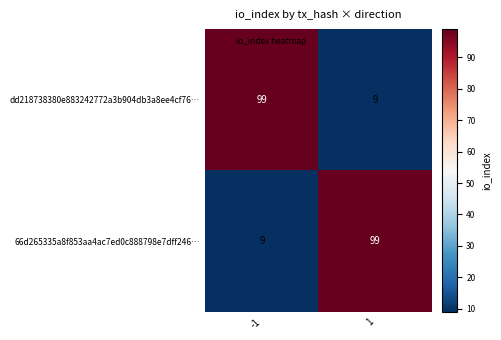

What is the average value of the dd218738380e883242772a3b904db3a8ee4cf76… series?

54